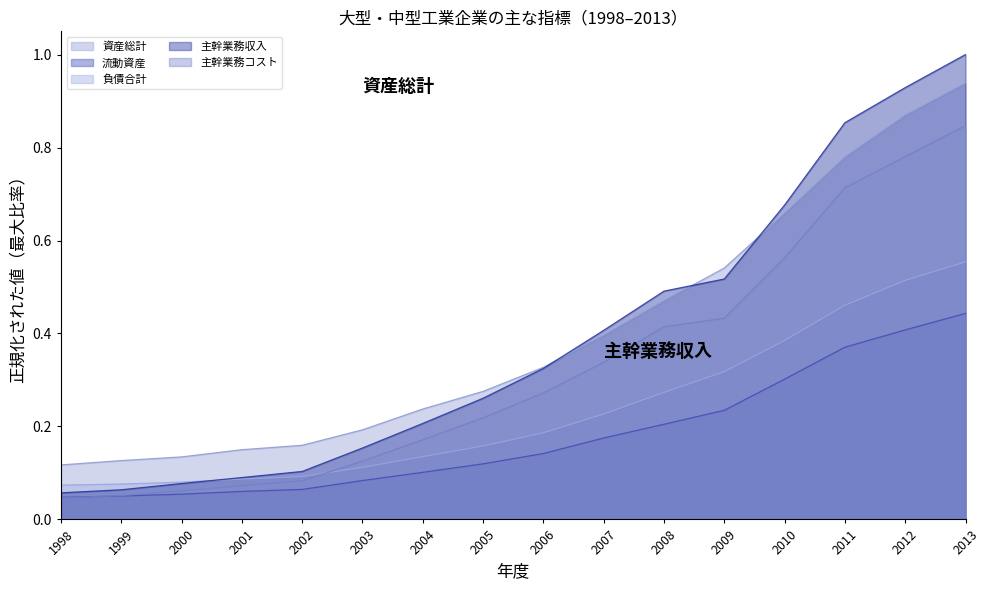

List the series in order of their peak value, highest first.

主幹業務収入, 資産総計, 主幹業務コスト, 負債合計, 流動資産